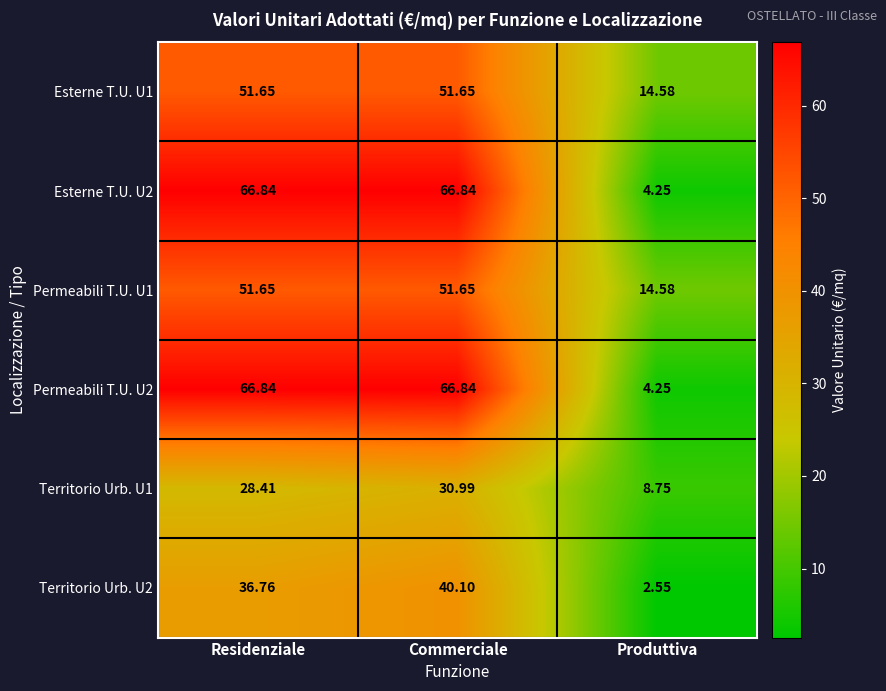

Which label corresponds to the smallest value in the chart?

Produttiva